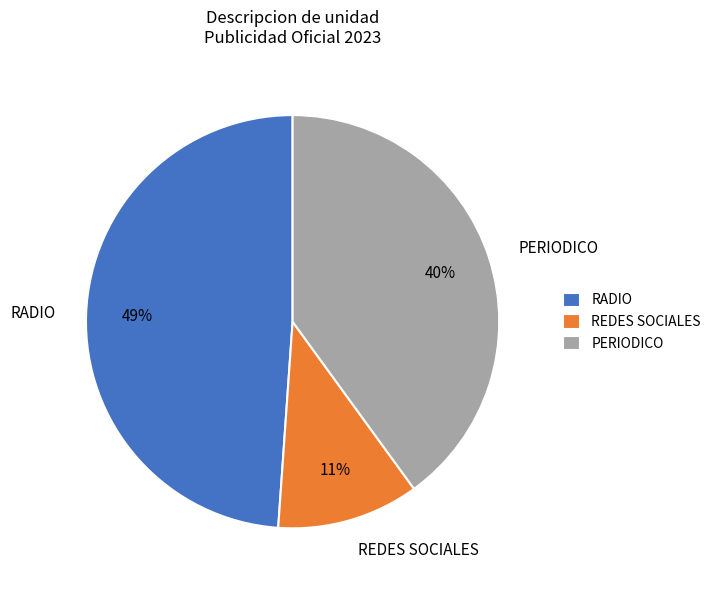

How many segments does this pie chart have?

3